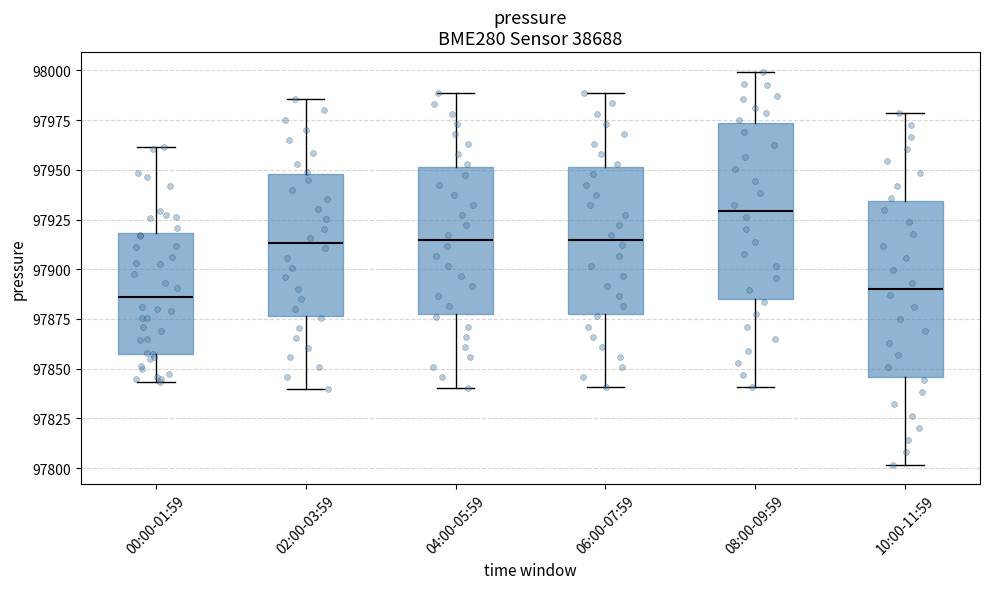

Where does the upper whisker of the box for 10:00-11:59 end on the y-axis? The values are not printed on the chart, so give them approximately, as read against the axis.

97980